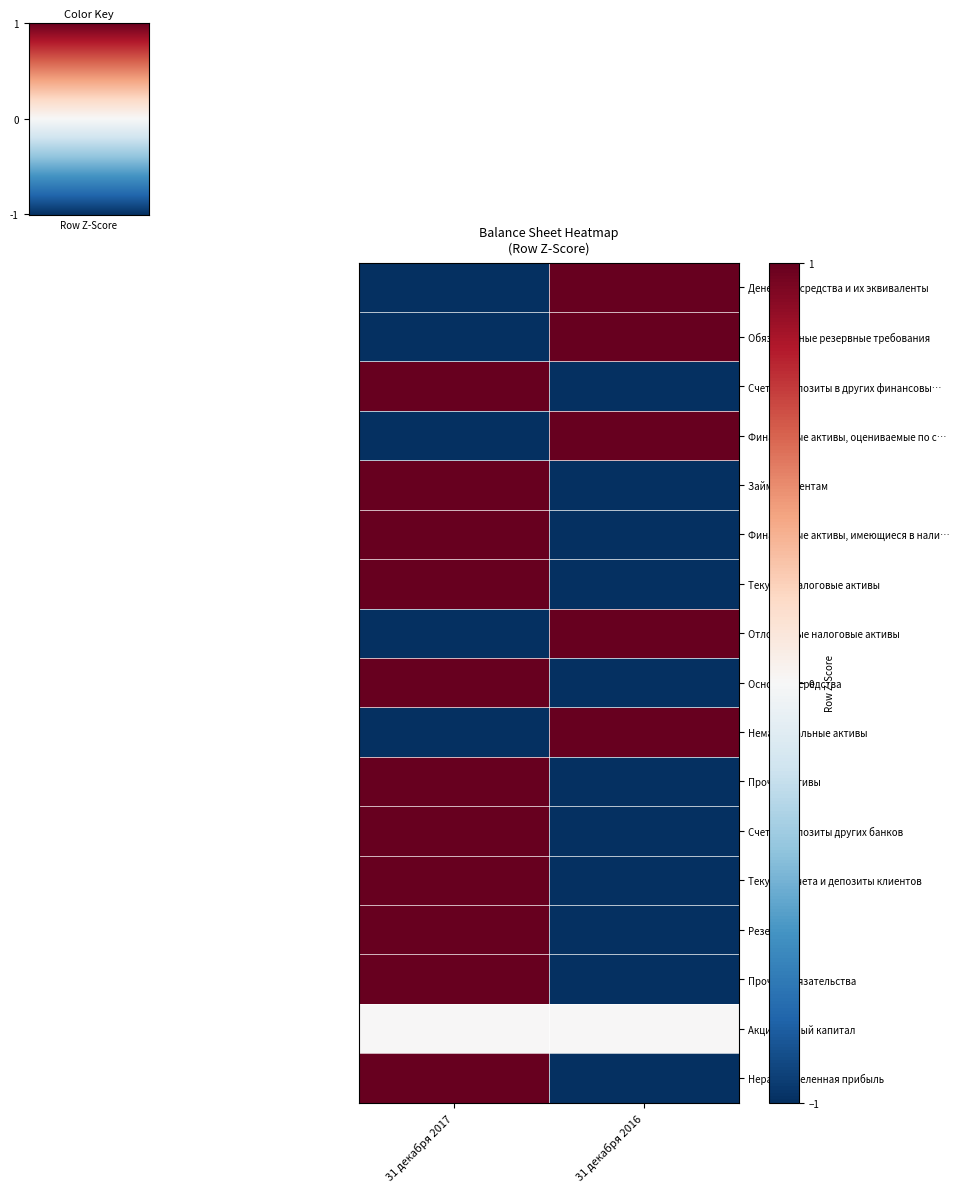

At which category is the sum across all series the highest?

31 декабря 2017